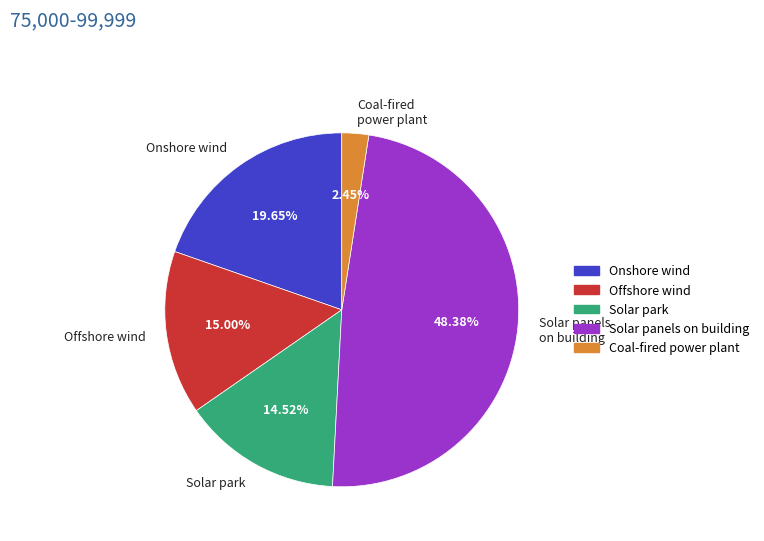

Which slice is the largest?

Solar panels on building